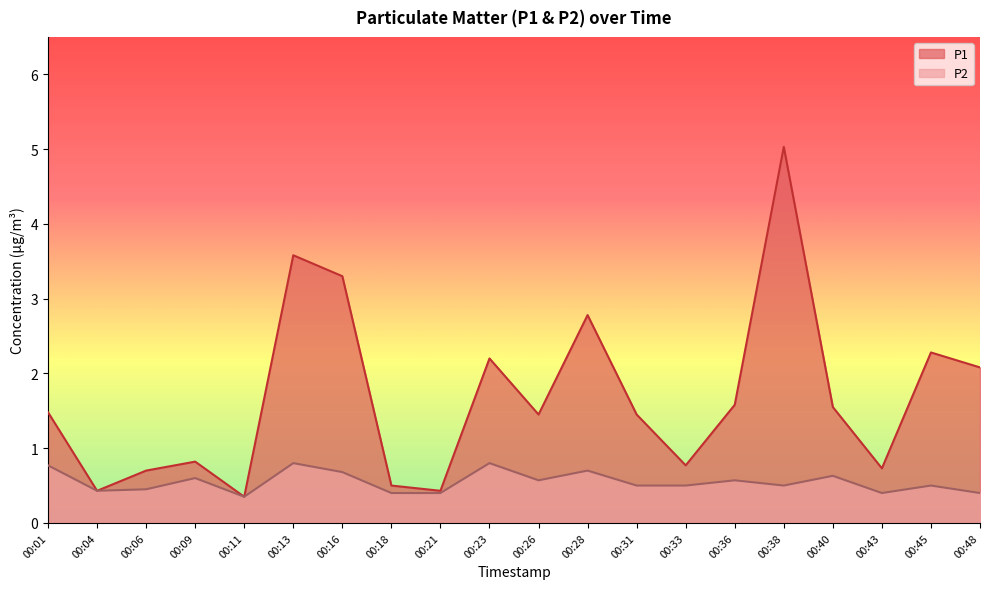

What is the total value across all series at 00:23?

3.0